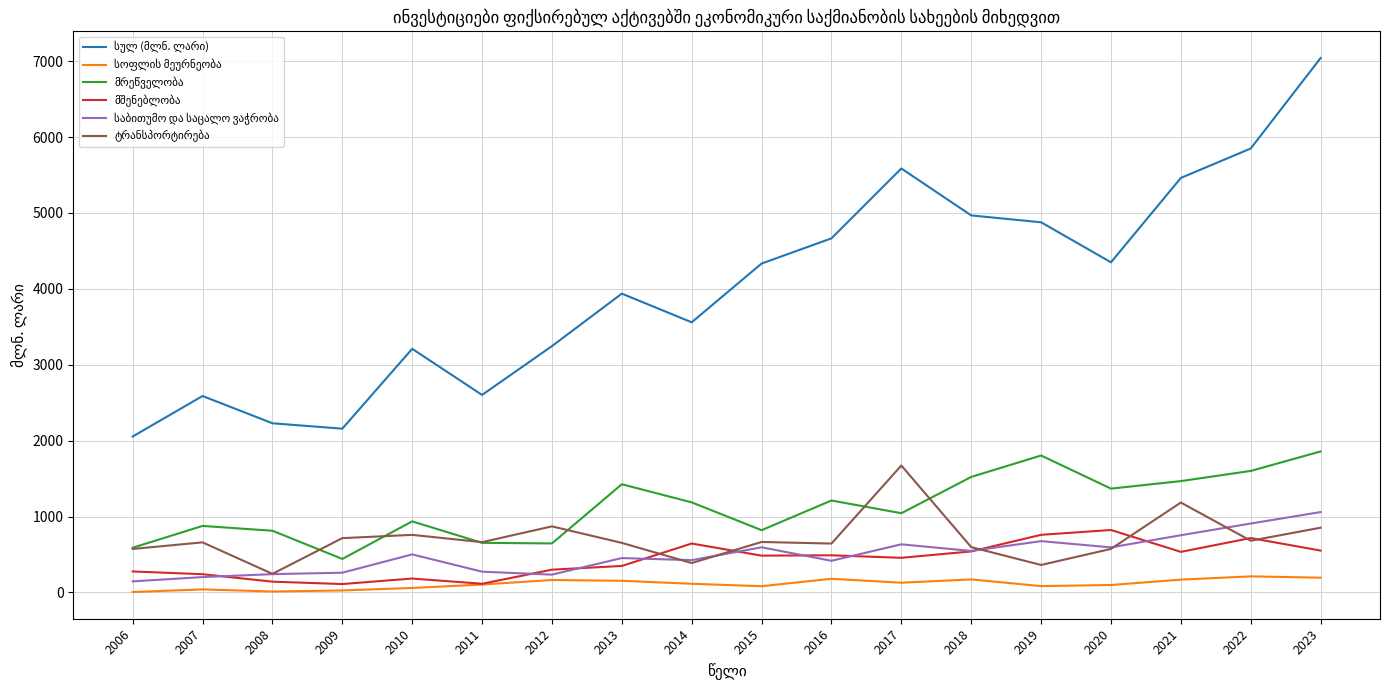

At how many categories does at least one series exceed 5658?

2